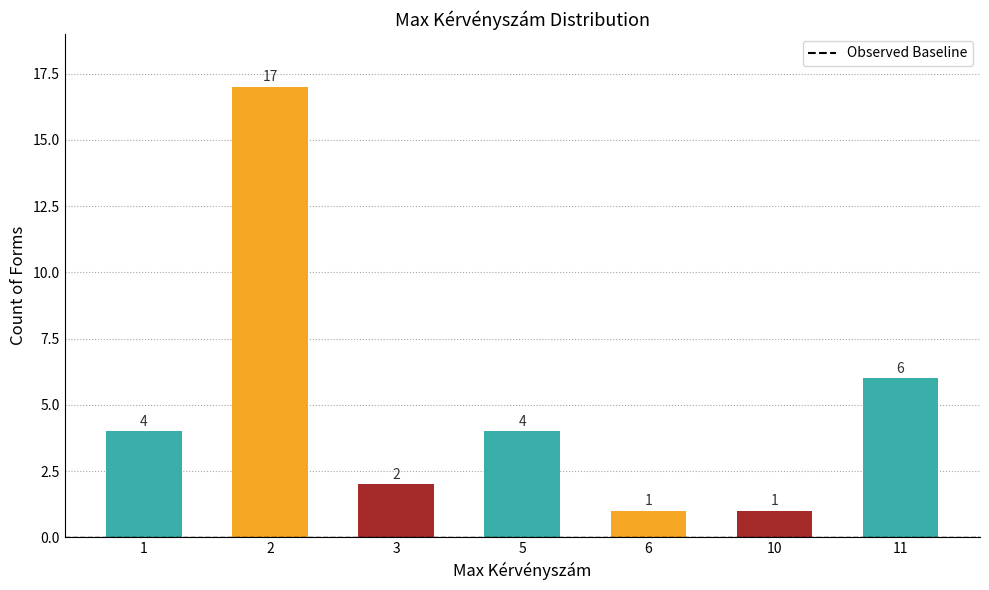

The value at 5 is 4. True or false?

True